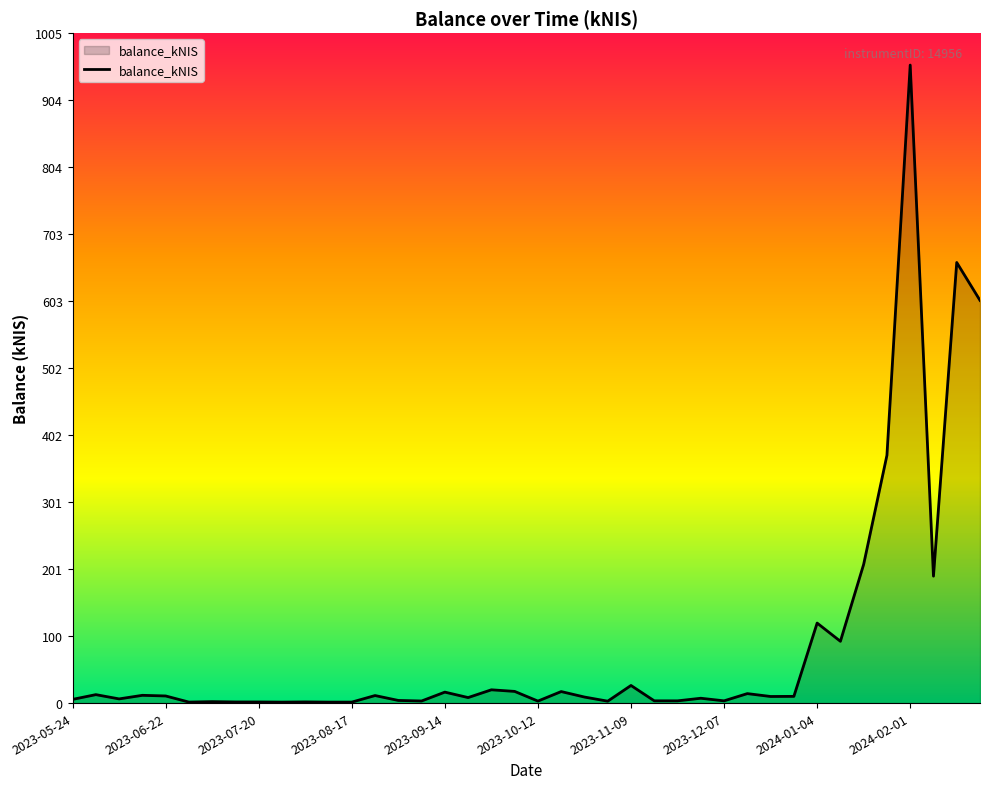

What is the smallest value displayed?

1.5